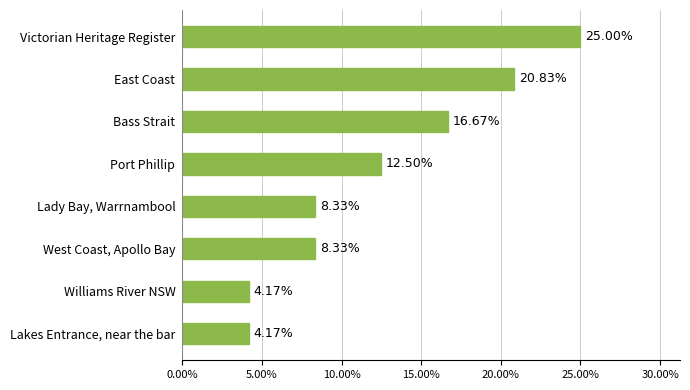

At which label is the value closest to 14?

Port Phillip